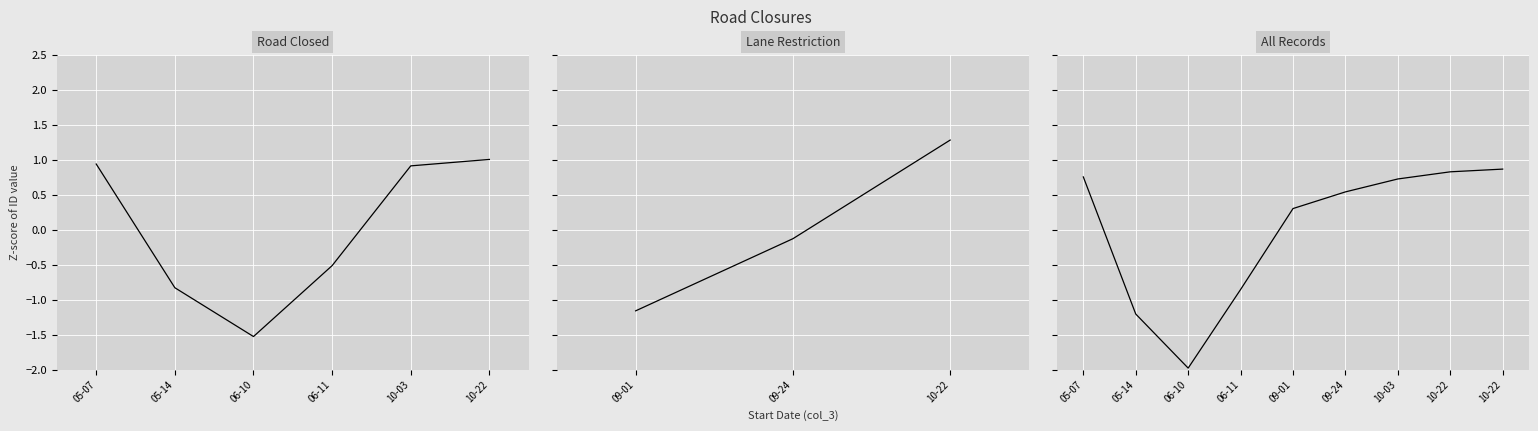

List the labels in order of value, smallest first.

06-10, 05-14, 06-11, 09-01, 09-24, 10-03, 05-07, 10-22, 10-22